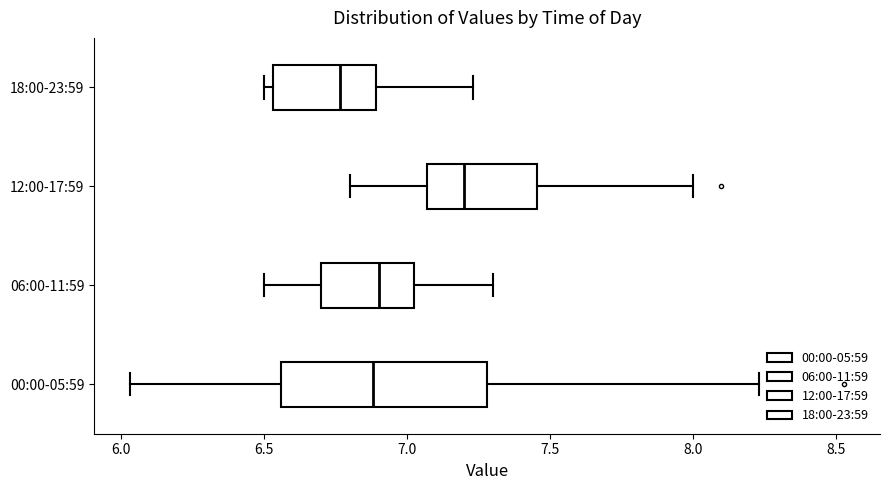

Where is the right edge of the box for 06:00-11:59 on the x-axis? The values are not printed on the chart, so give them approximately, as read against the axis.

7.05